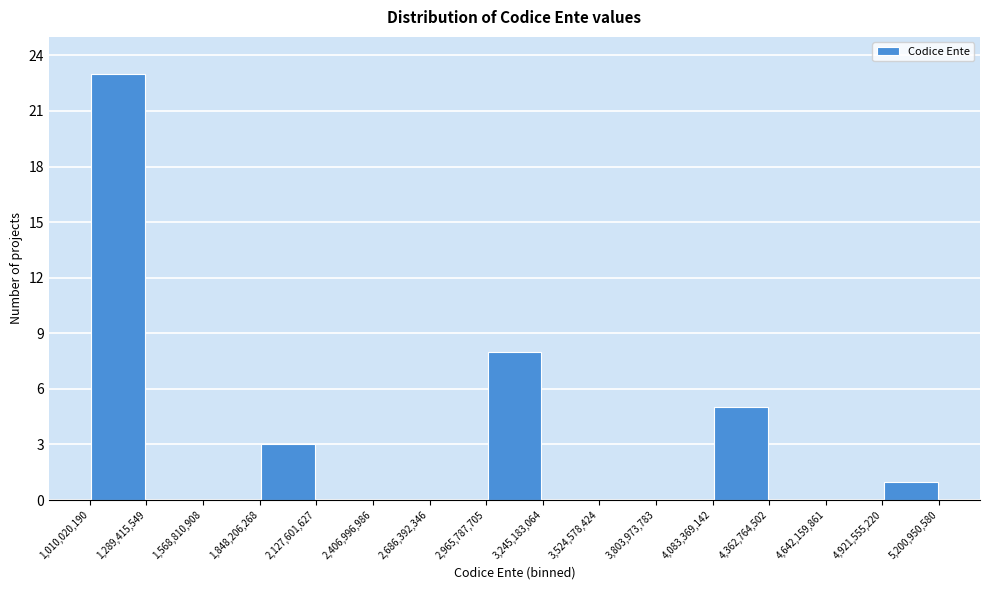

Which range on the x-axis has the tallest bar?

1,010,020,190 to 1,289,415,549